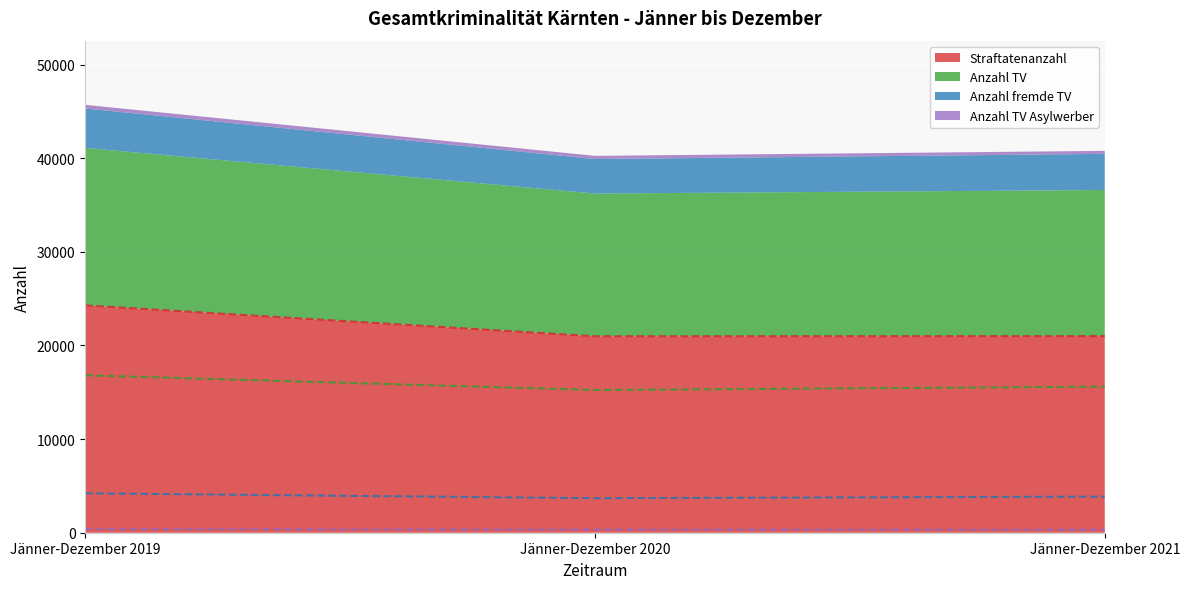

What is the difference between the second highest and minimum values in the Straftatenanzahl series?

18